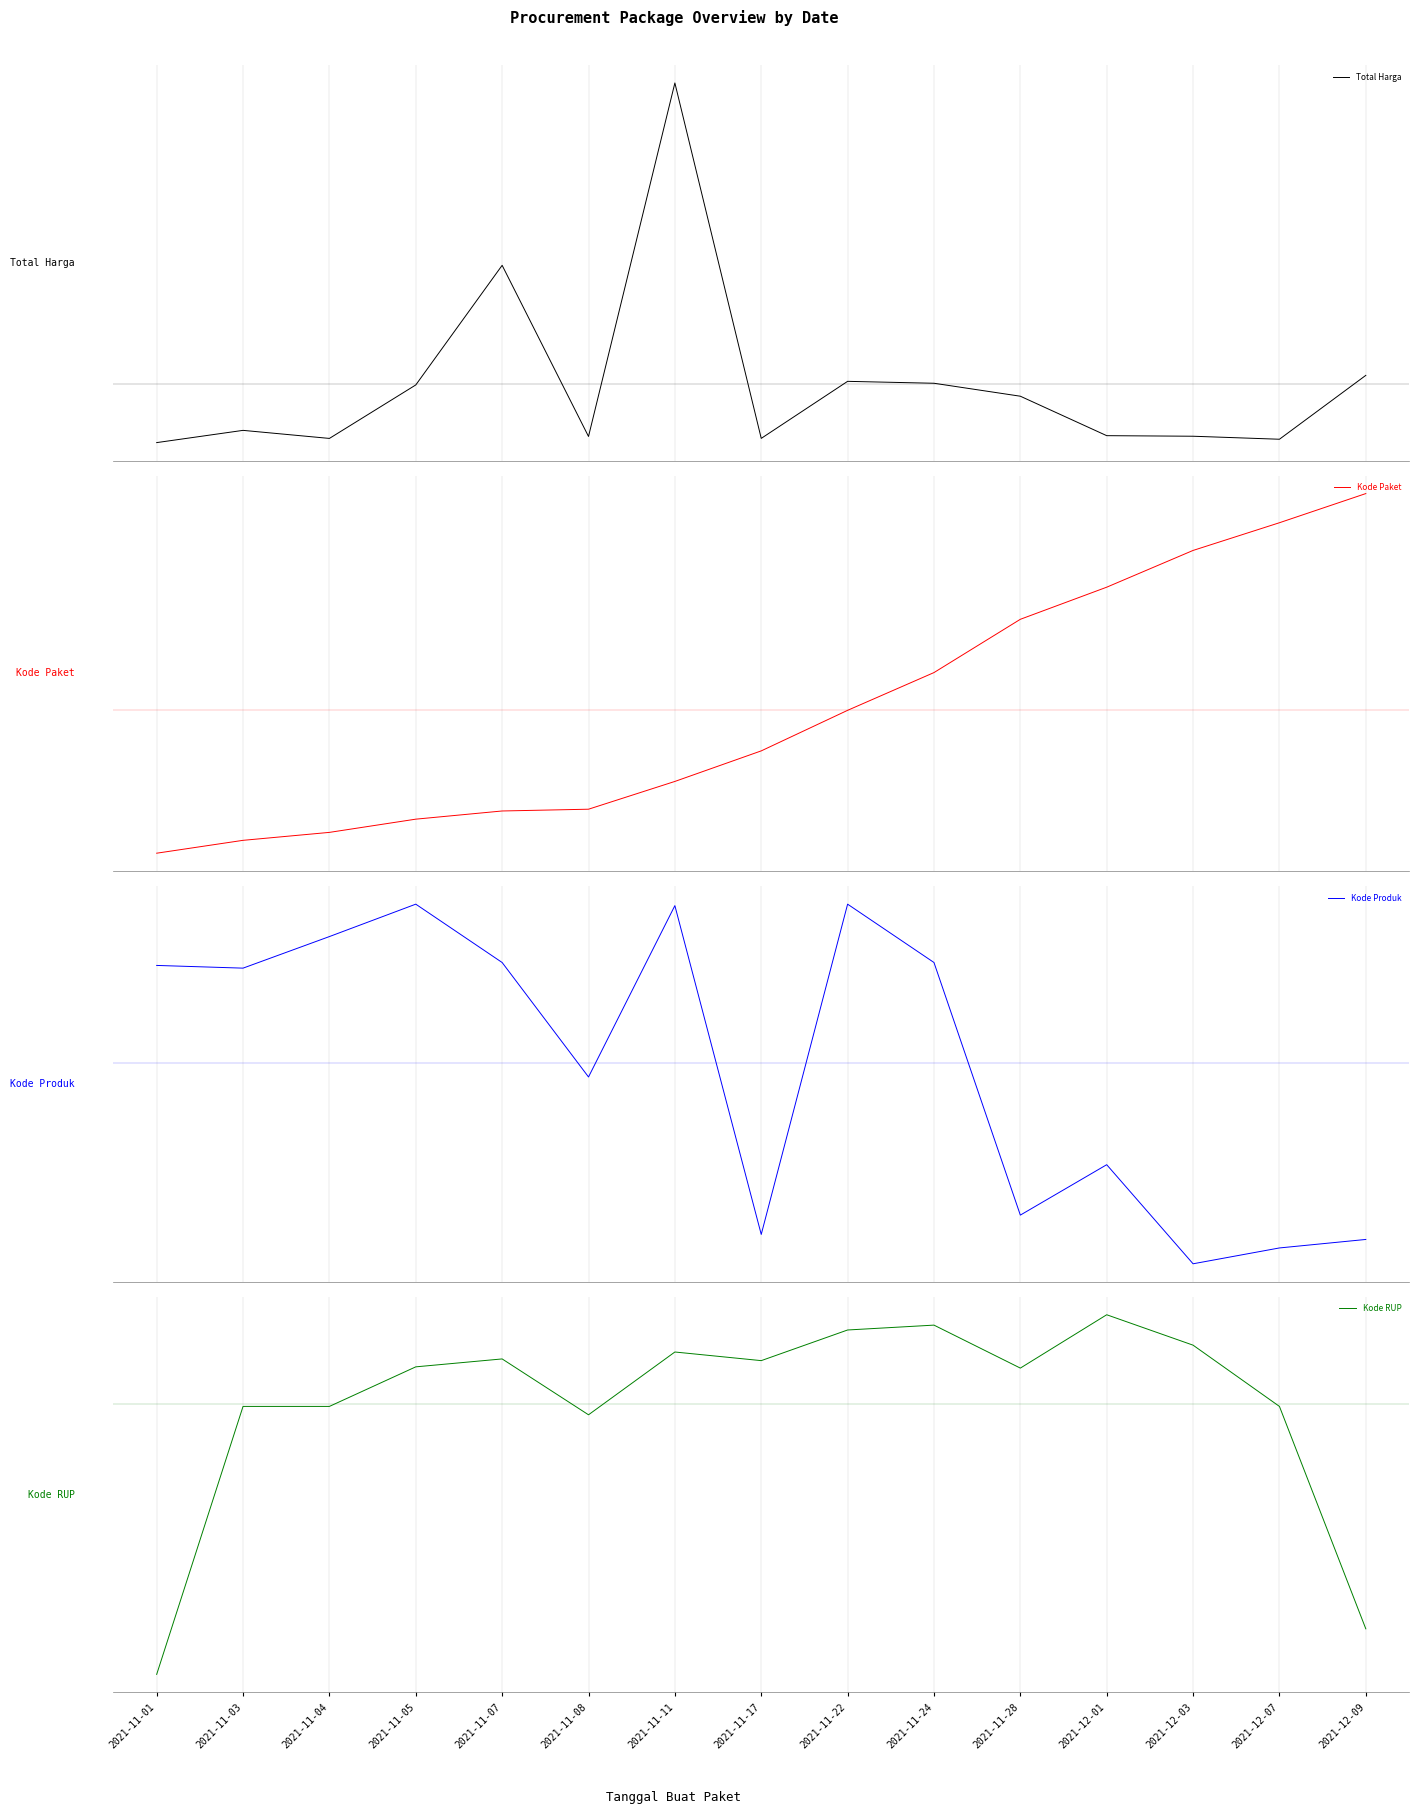

Reading left to right, what are all the values shown in this chart?

Total Harga: 2021-11-01=-0.6	2021-11-03=-0.5	2021-11-04=-0.6	2021-11-05=-0.0	2021-11-07=1.3	2021-11-08=-0.6	2021-11-11=3.3	2021-11-17=-0.6	2021-11-22=0.0	2021-11-24=0.0	2021-11-28=-0.1	2021-12-01=-0.6	2021-12-03=-0.6	2021-12-07=-0.6	2021-12-09=0.1
Kode Paket: 2021-11-01=-1.2	2021-11-03=-1.1	2021-11-04=-1.0	2021-11-05=-0.9	2021-11-07=-0.8	2021-11-08=-0.8	2021-11-11=-0.6	2021-11-17=-0.3	2021-11-22=-0.0	2021-11-24=0.3	2021-11-28=0.7	2021-12-01=1.0	2021-12-03=1.3	2021-12-07=1.5	2021-12-09=1.8
Kode Produk: 2021-11-01=0.7	2021-11-03=0.7	2021-11-04=0.9	2021-11-05=1.1	2021-11-07=0.7	2021-11-08=-0.1	2021-11-11=1.1	2021-11-17=-1.2	2021-11-22=1.1	2021-11-24=0.7	2021-11-28=-1.1	2021-12-01=-0.7	2021-12-03=-1.4	2021-12-07=-1.3	2021-12-09=-1.2
Kode RUP: 2021-11-01=-2.7	2021-11-03=-0.0	2021-11-04=-0.0	2021-11-05=0.4	2021-11-07=0.4	2021-11-08=-0.1	2021-11-11=0.5	2021-11-17=0.4	2021-11-22=0.7	2021-11-24=0.8	2021-11-28=0.4	2021-12-01=0.9	2021-12-03=0.6	2021-12-07=-0.0	2021-12-09=-2.2